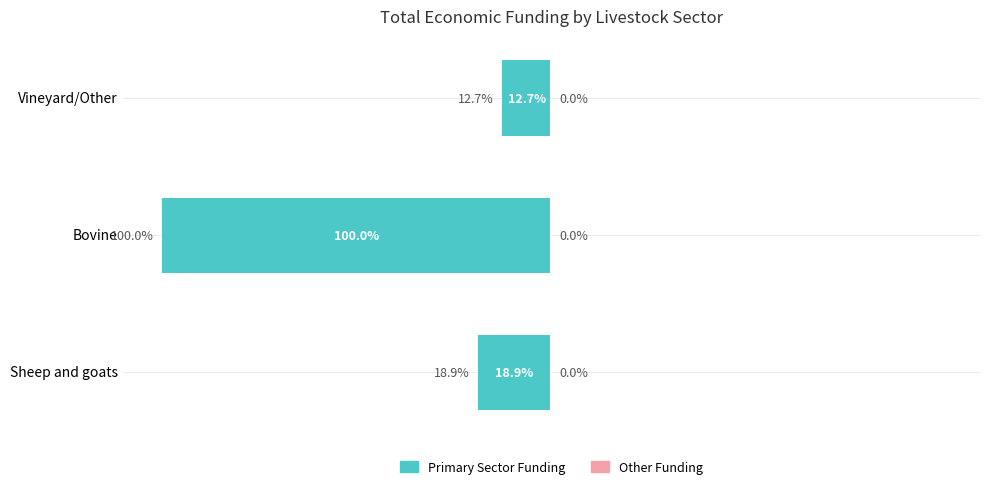

Are the bars horizontal?

Yes